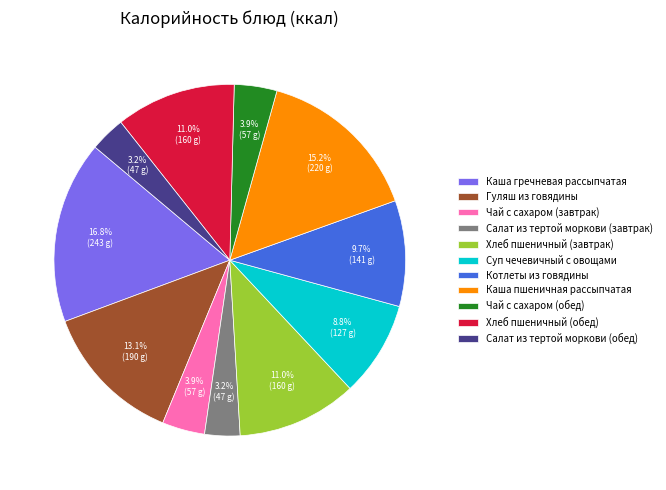

Which category has the biggest portion of the pie?

Каша гречневая рассыпчатая